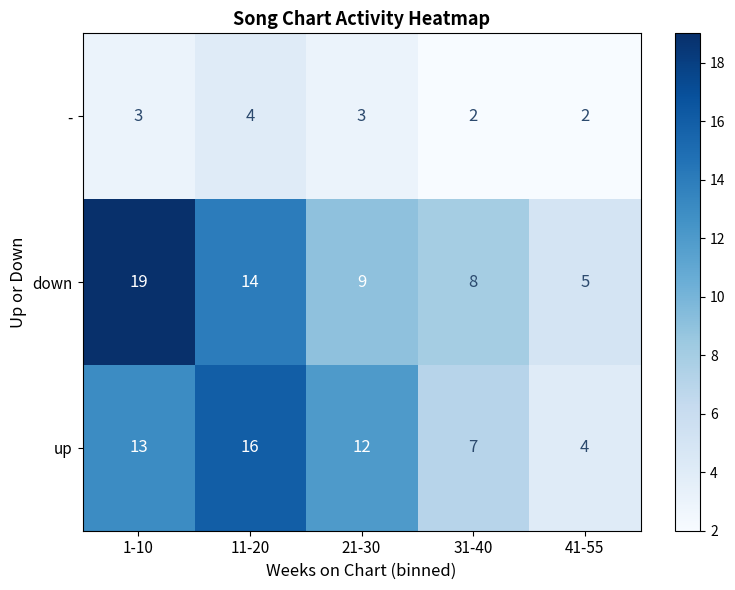

How many values in the up series are below 12?

2